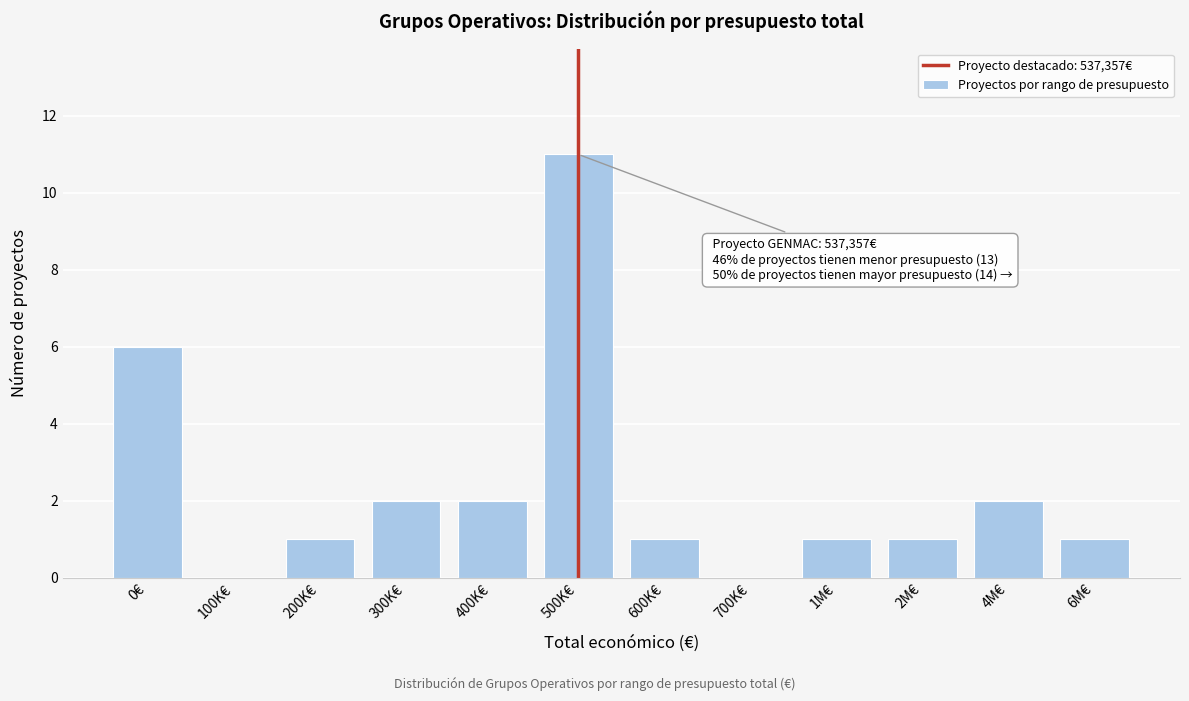

Reading left to right, transcribe all the data shown in this chart.

0€=6	100K€=0	200K€=1	300K€=2	400K€=2	500K€=11	600K€=1	700K€=0	1M€=1	2M€=1	4M€=2	6M€=1